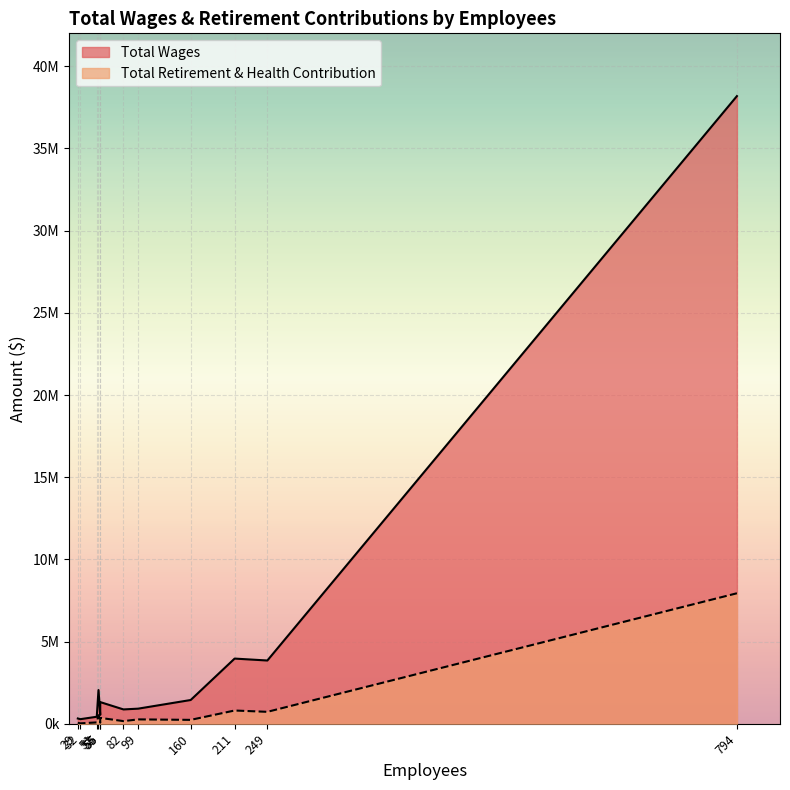

What is the total value across all series at 249?

4565166